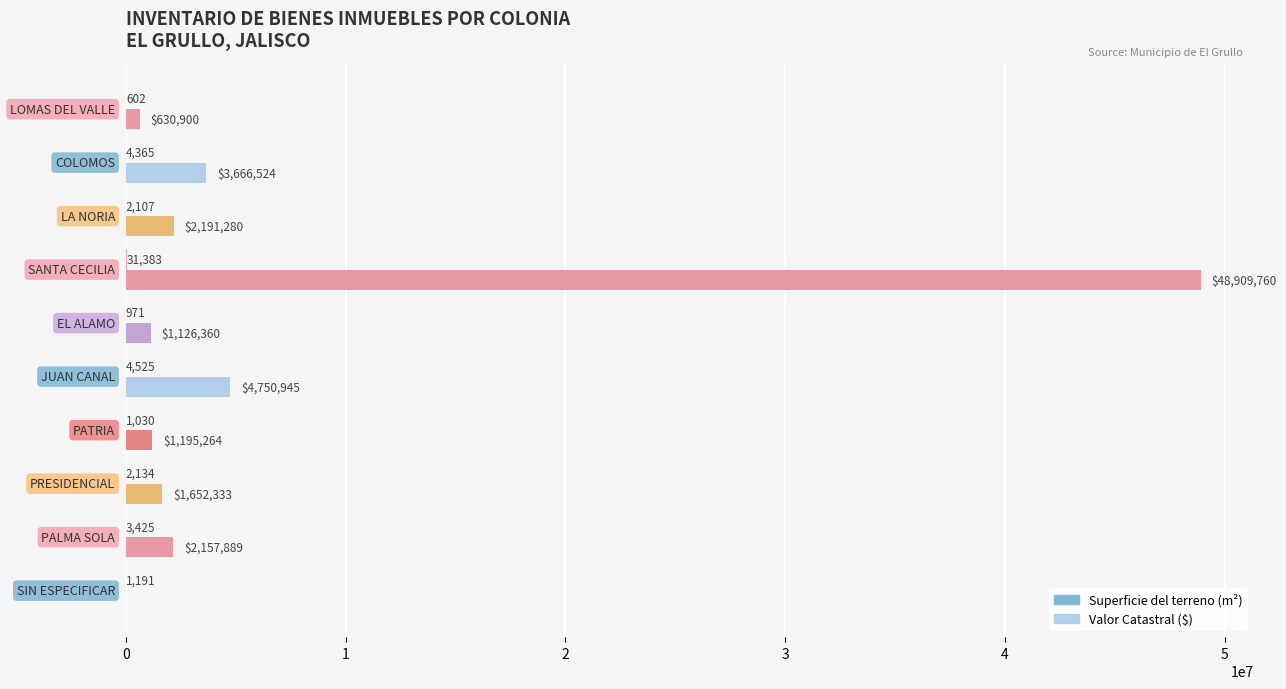

Which series has the largest total across all categories?

Valor Catastral ($)